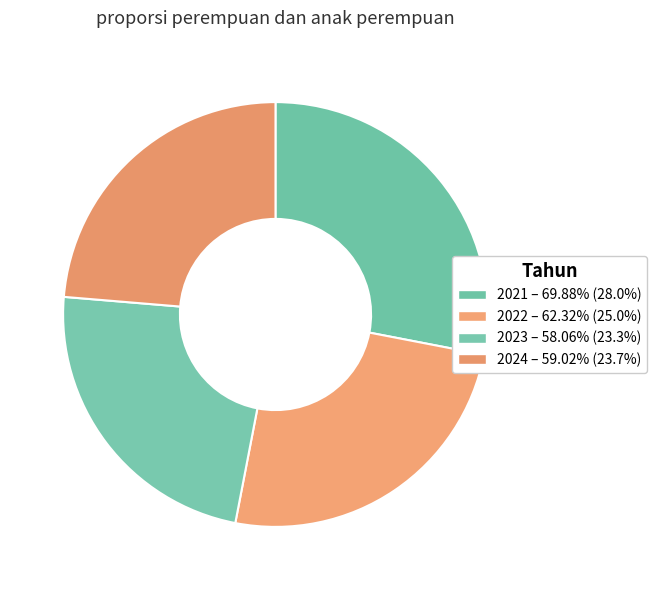

How many segments does this pie chart have?

4